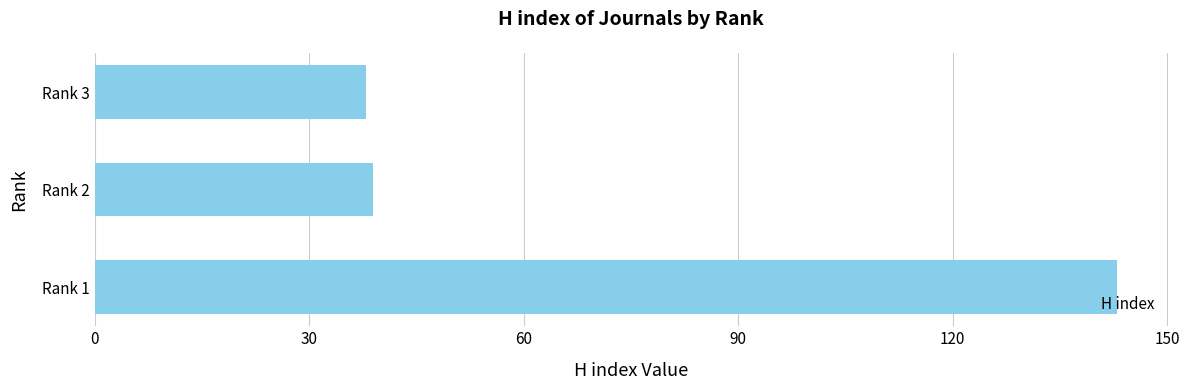

What is the change in value from Rank 1 to Rank 3?

-105